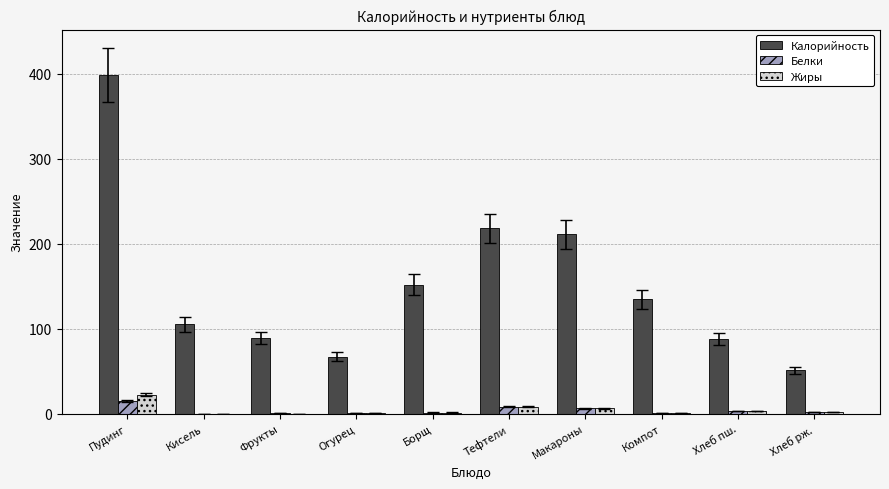

What is the sum of all Белки values?

39.0